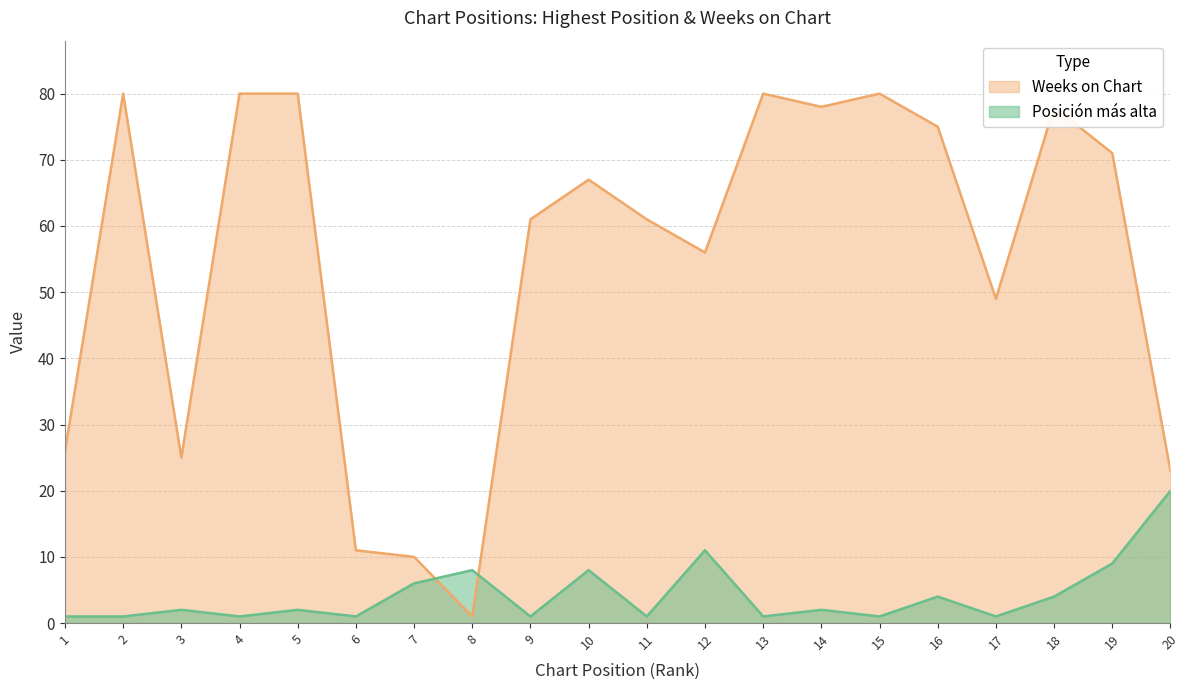

Which series has the largest range (max minus min)?

Weeks on Chart